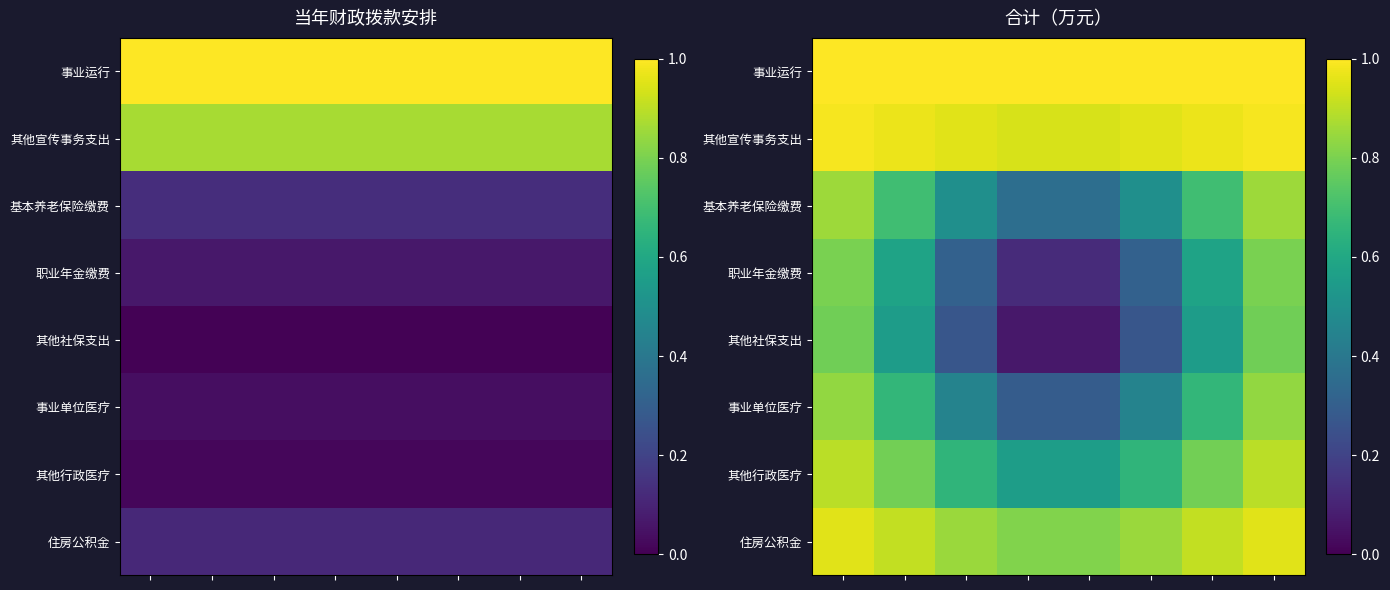

Which series has the largest range (max minus min)?

其他社保支出